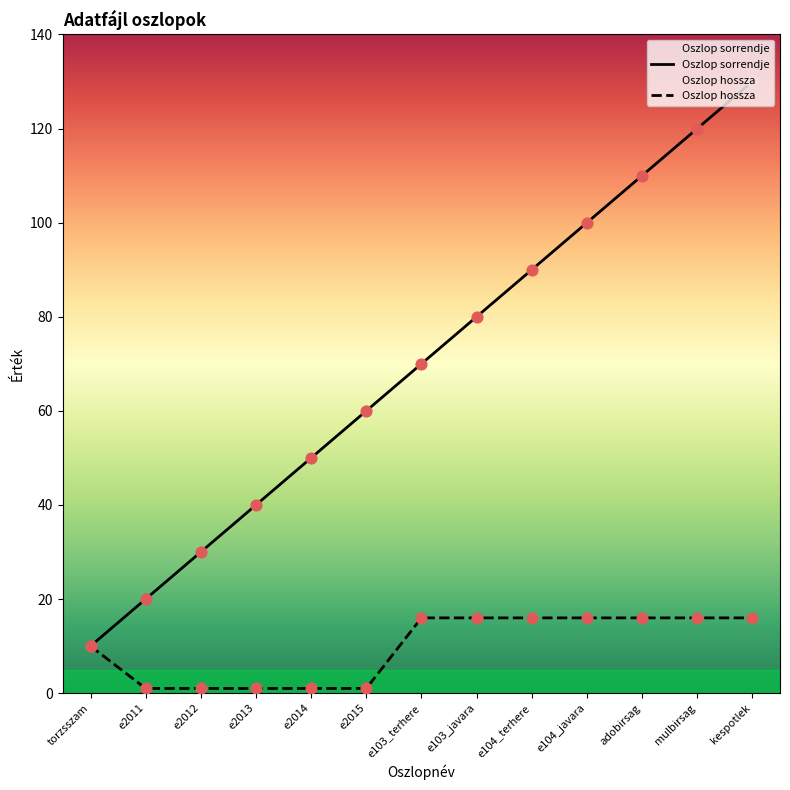

What is the total value across all series at torzsszam?

20